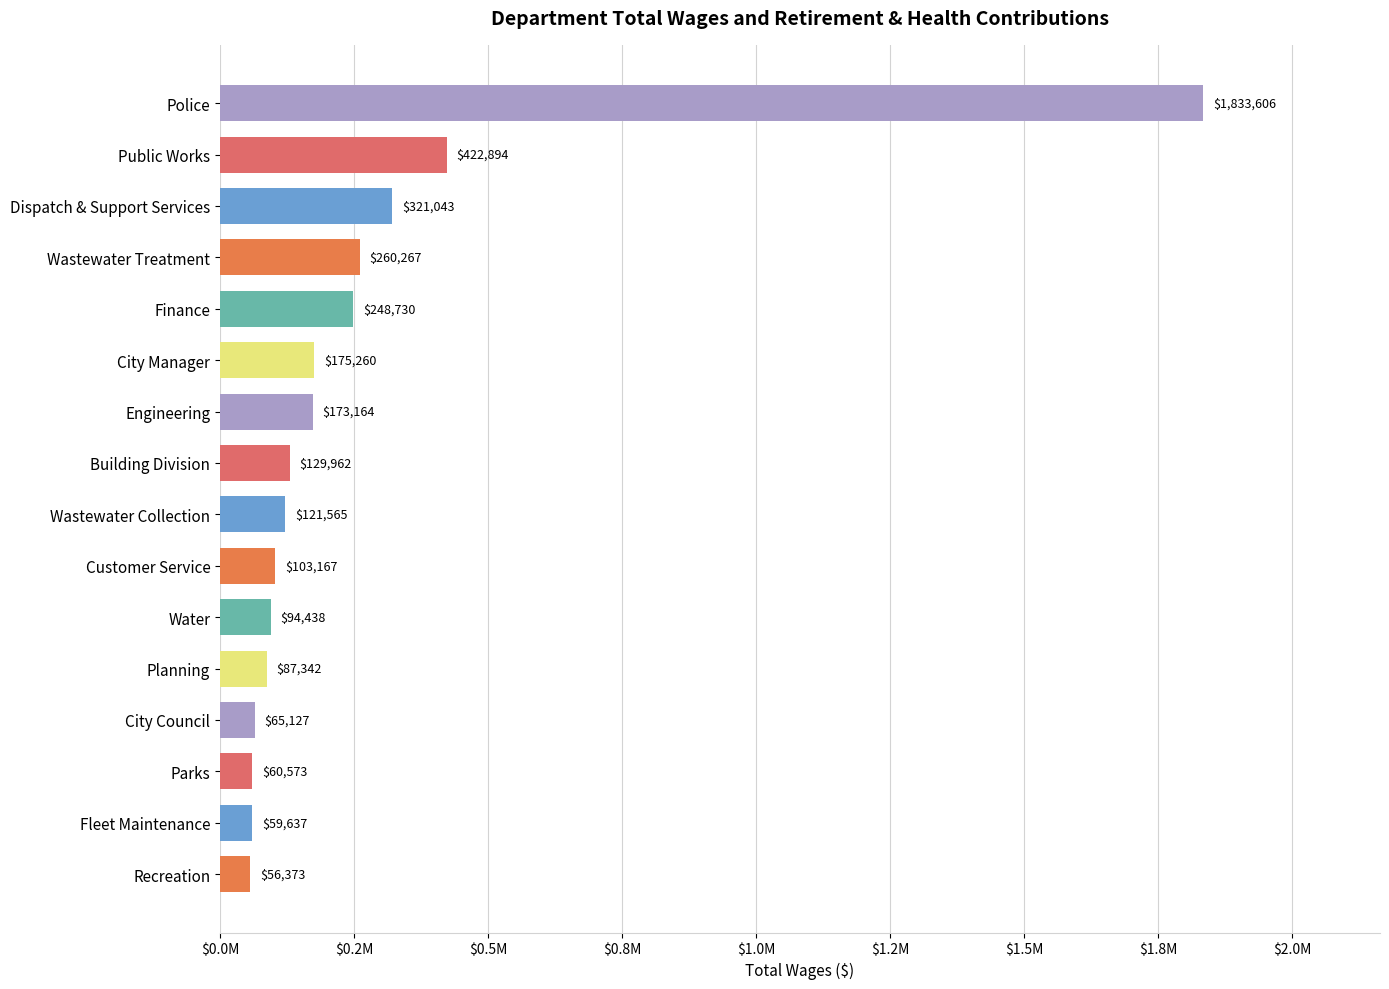

How many series are shown in this chart?

1